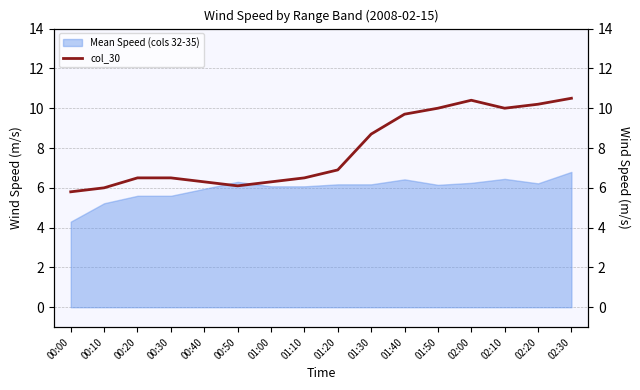

Which category has the highest value across all series?

02:30